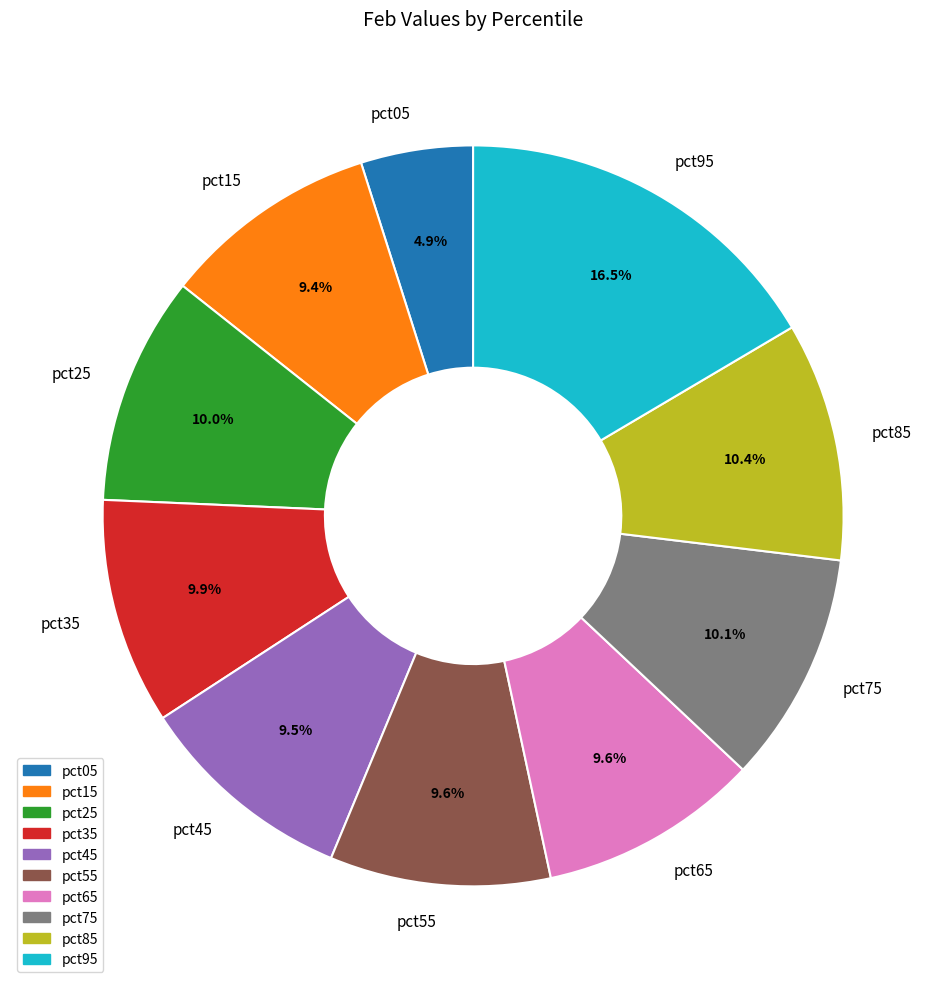

To the nearest percent, what is the average slice percentage?

10%